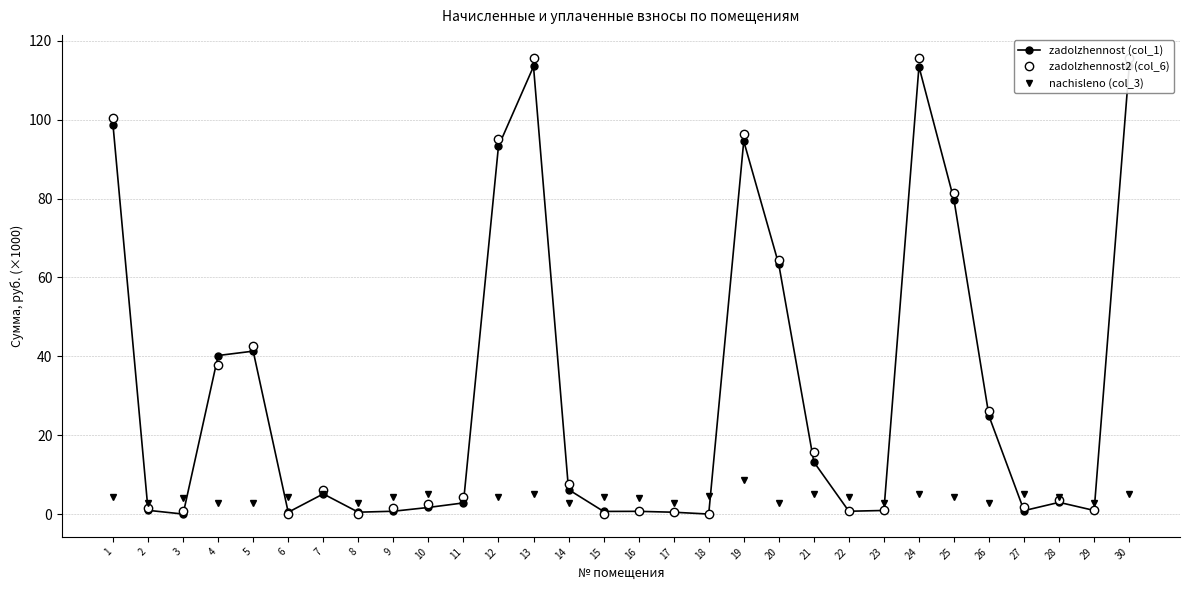

Is it true that nachisleno (col_3) equals 2.9 at 29?

True